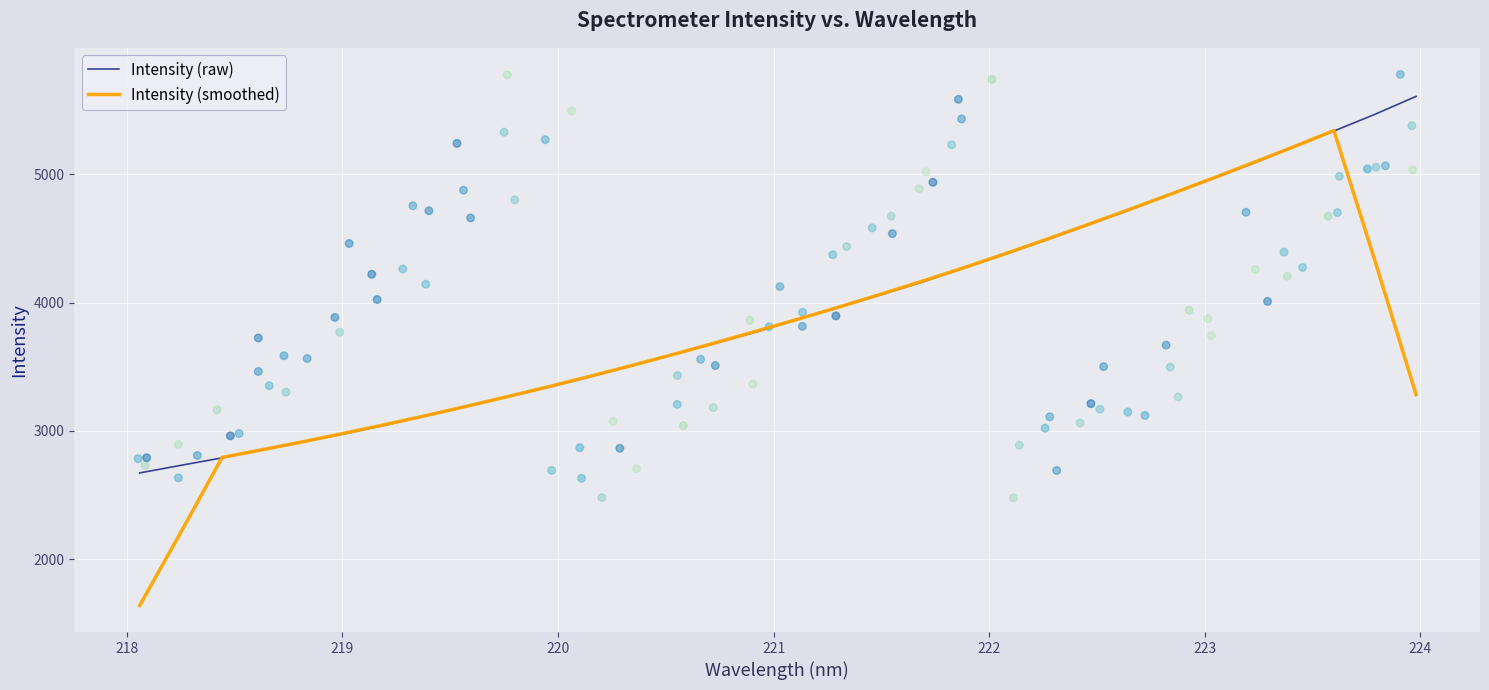

What is the highest value of the Intensity (smoothed) series?

5341.0